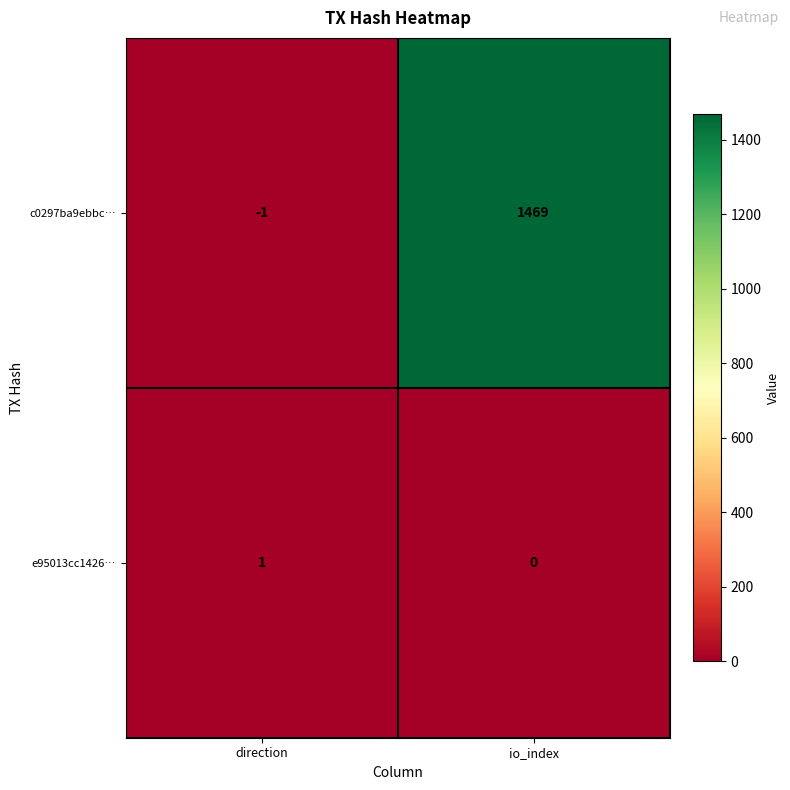

Where is e95013cc1426… nearest to the value 0?

io_index